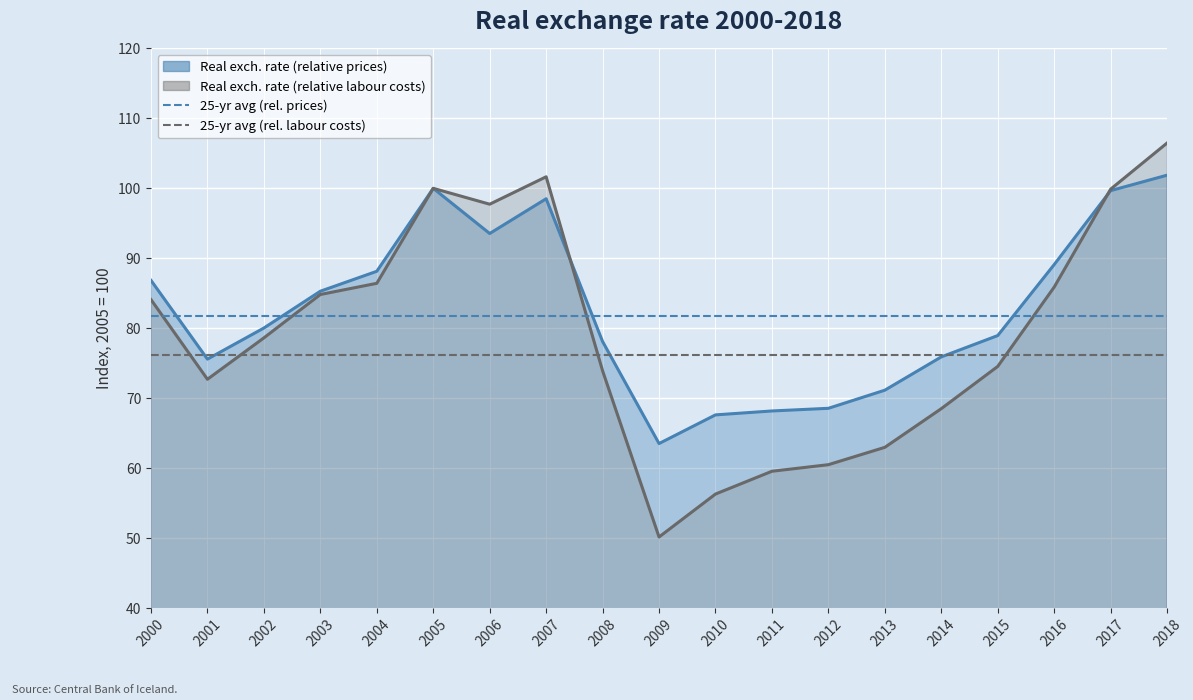

Read the 25-year avg (relative labour costs) value at 2012.

76.1